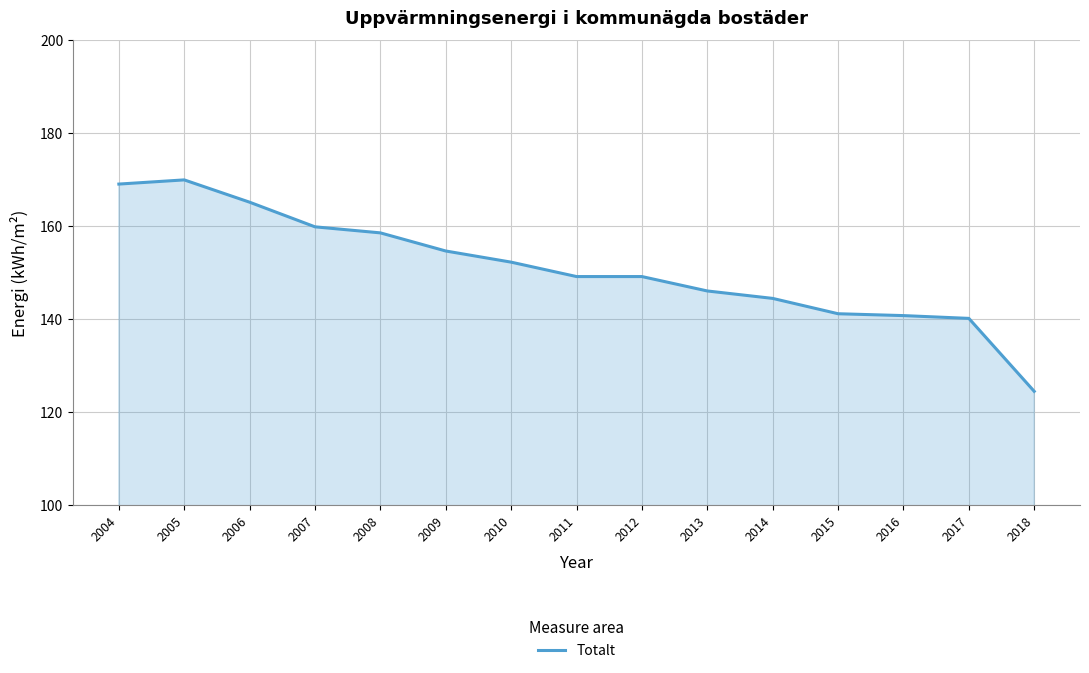

Approximately how many times larger is the value at 2015 compared to 2018?

1.1